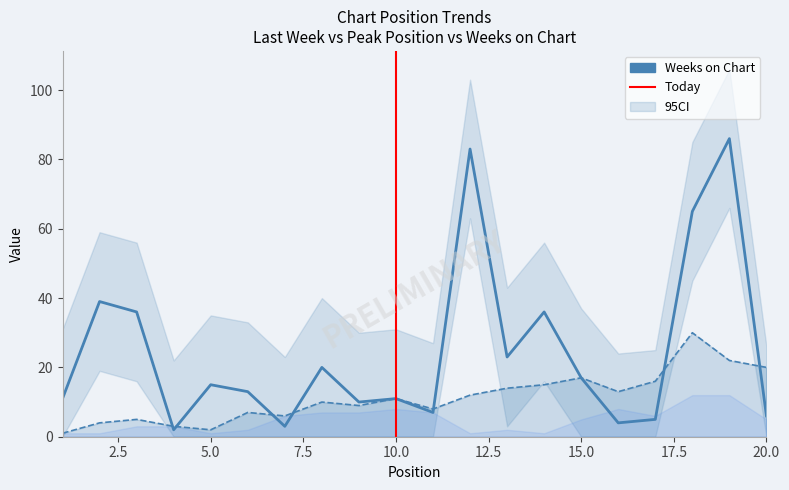

Between which two adjacent categories do Weeks on Chart and Last Week first intersect?

3 and 4